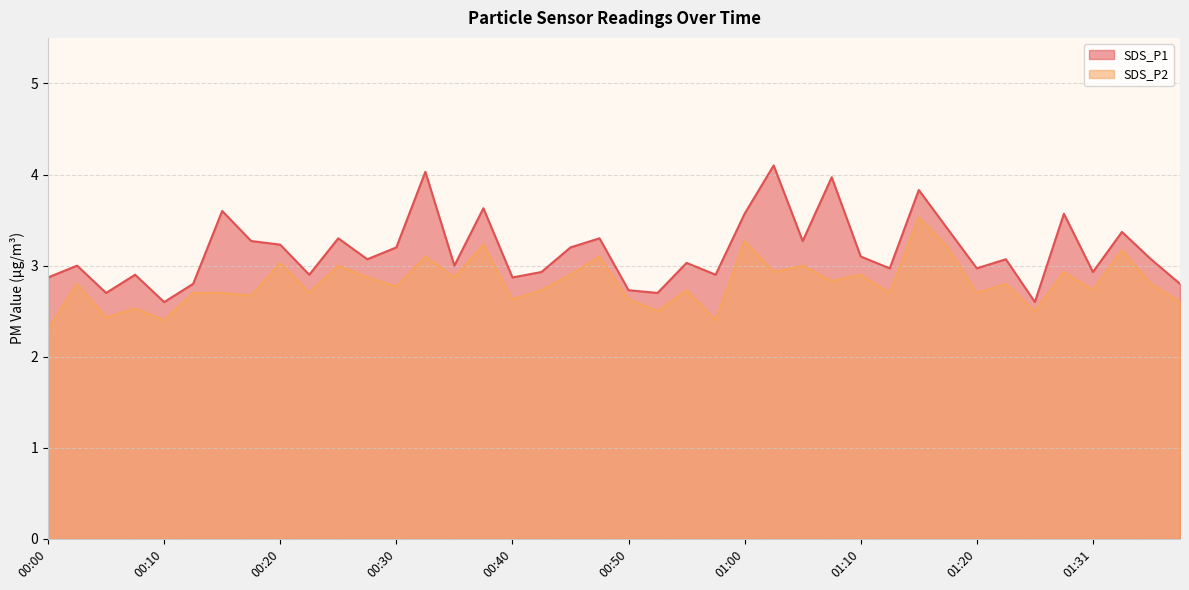

What is the sum of the SDS_P1 values at 00:35 and 01:38?

5.8